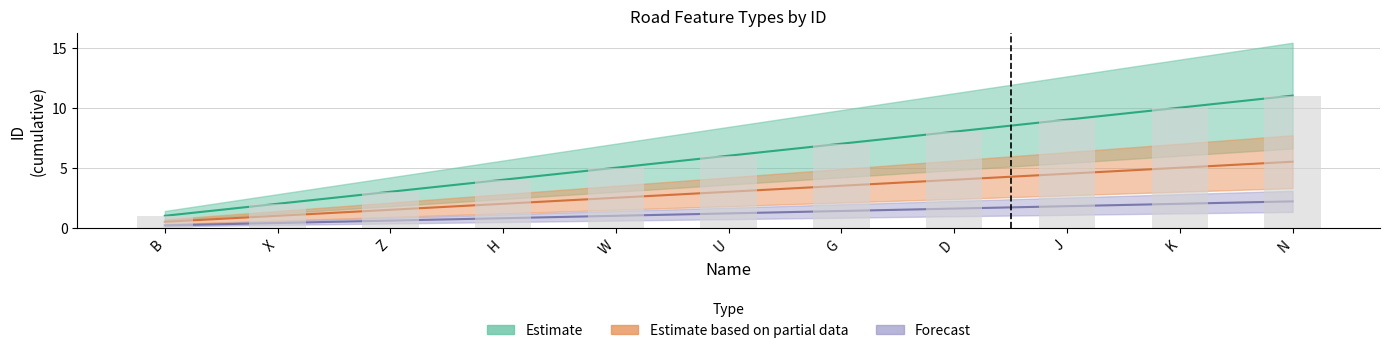

Which series changed the most between X and K?

Estimate